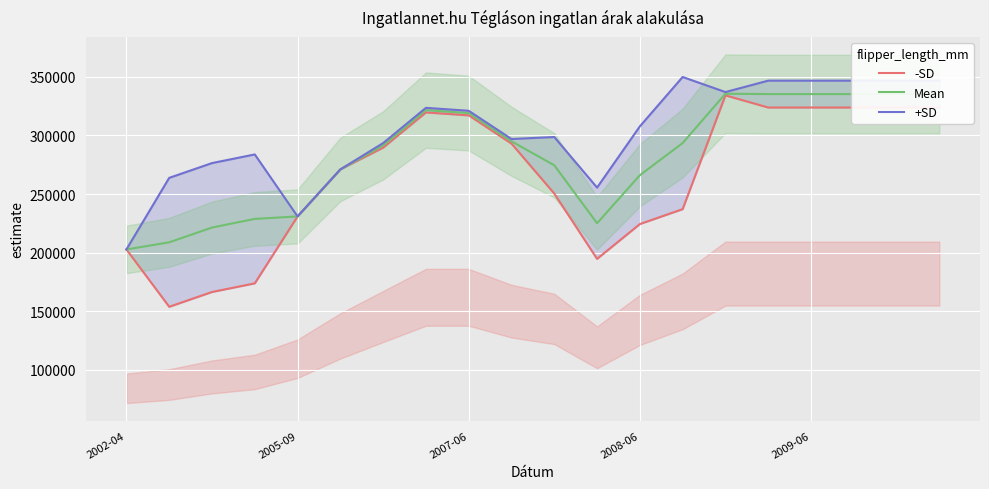

What is the average value of the -SD series?

263923